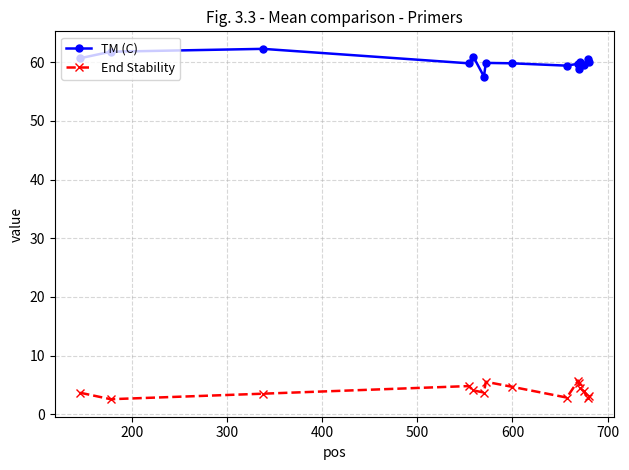

True or false: TM (C) and End Stability intersect in this chart.

False